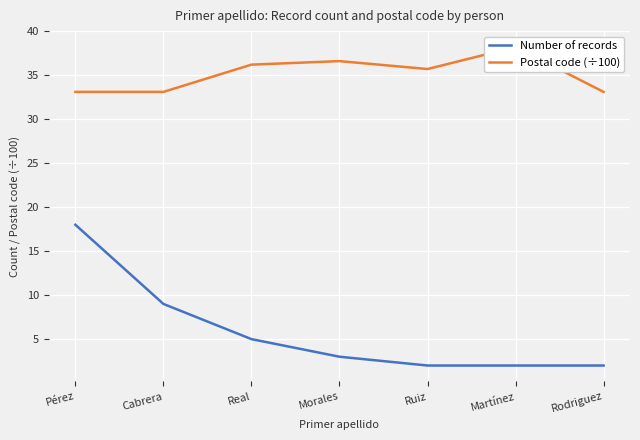

Is it true that Postal code (÷100) equals 35.7 at Ruiz?

True